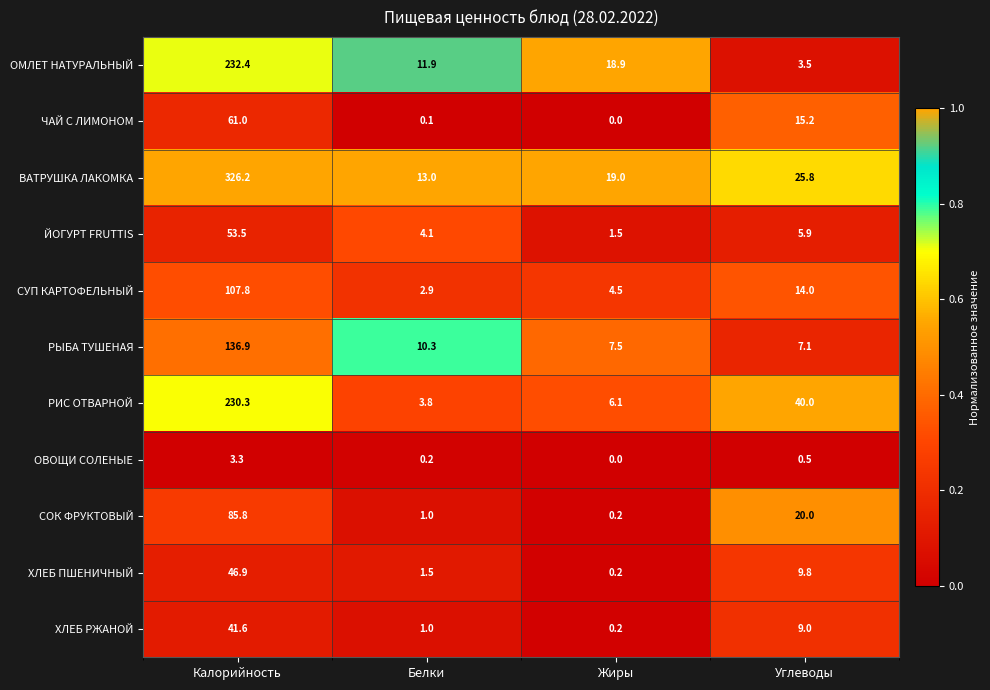

What is the sum of the СОК ФРУКТОВЫЙ values at Углеводы and Белки?

21.0